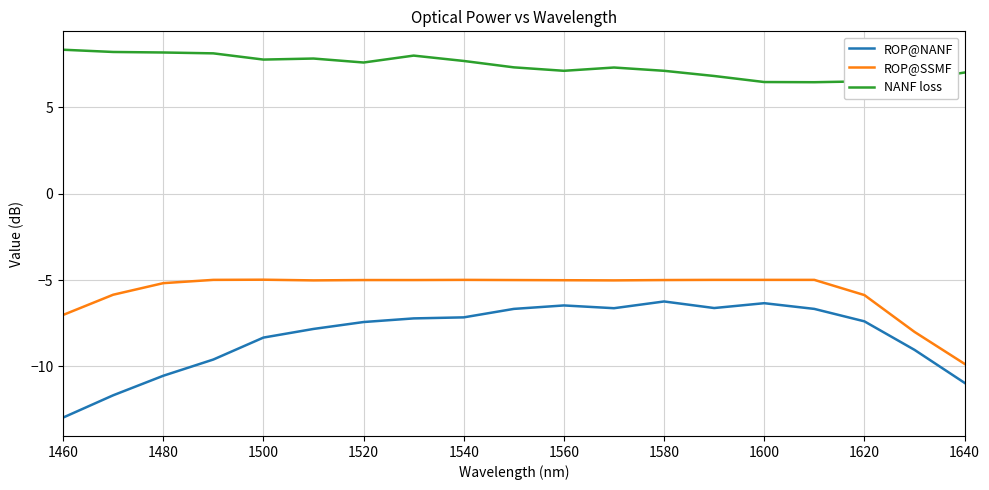

Which series has the widest spread of values?

ROP@NANF